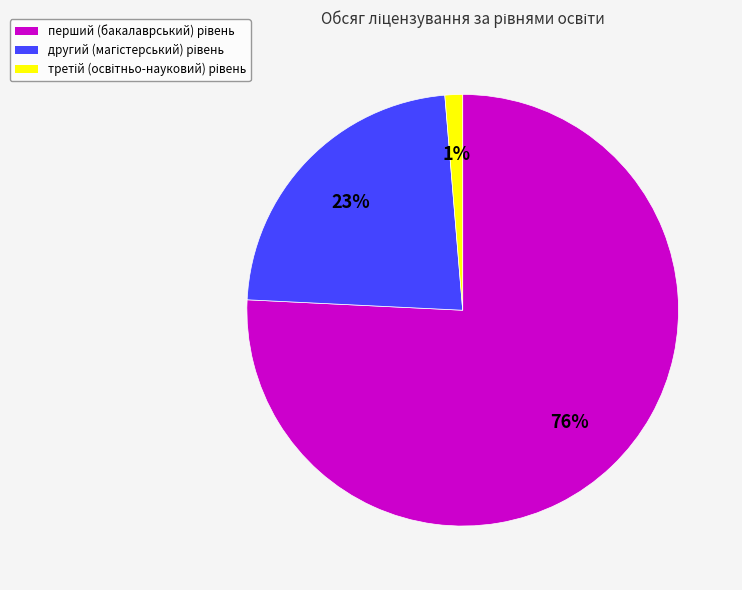

To the nearest percent, what is the average slice percentage?

33%